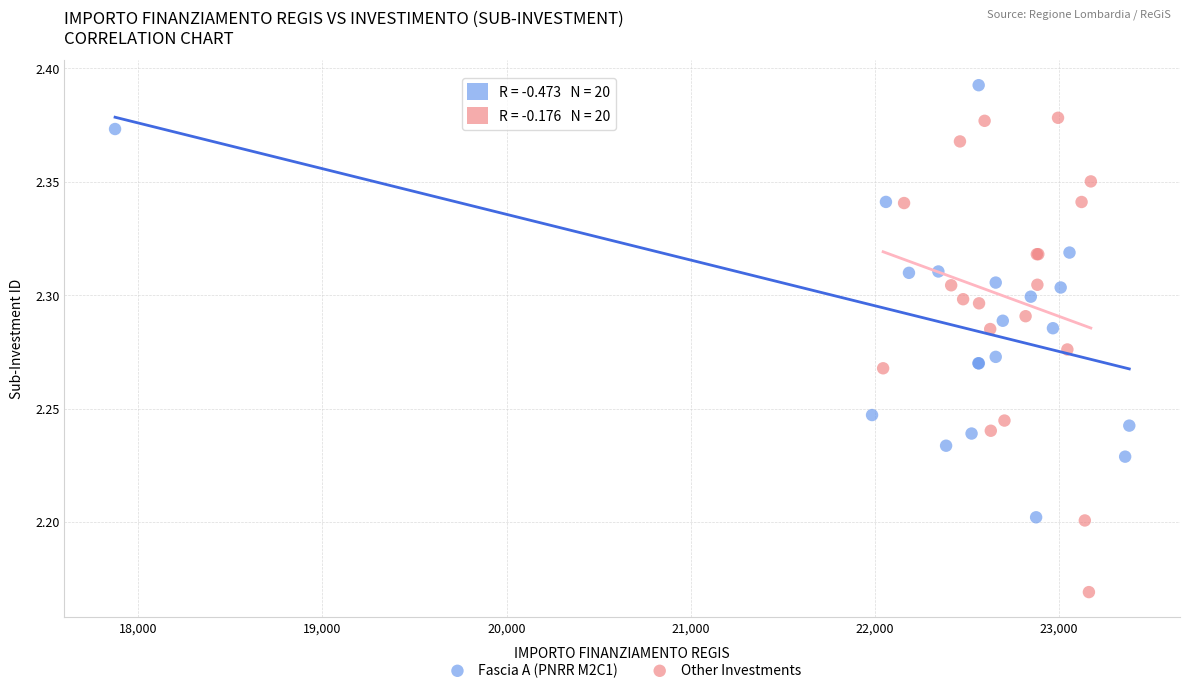

Which series has the largest Y range (max minus min)?

Other Investments